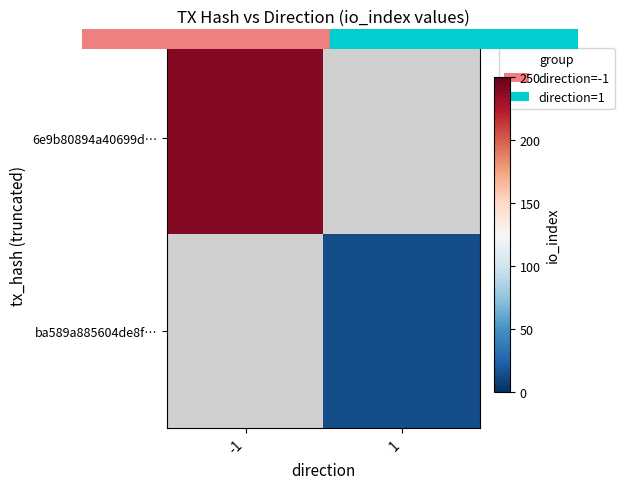

Which series has the widest spread of values?

6e9b80894a40699d…